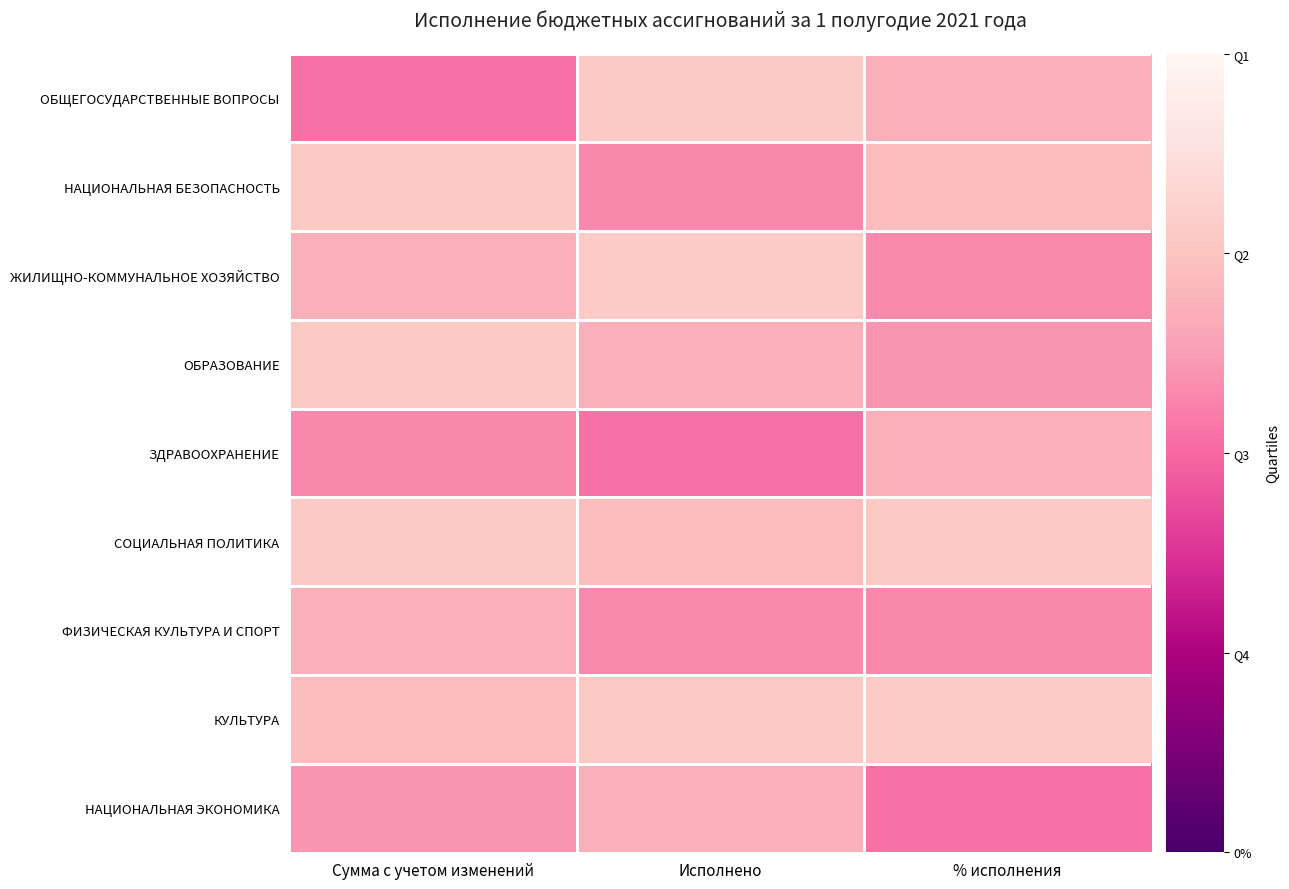

Which series changed the most between Сумма с учетом изменений and Исполнено?

ОБЩЕГОСУДАРСТВЕННЫЕ ВОПРОСЫ